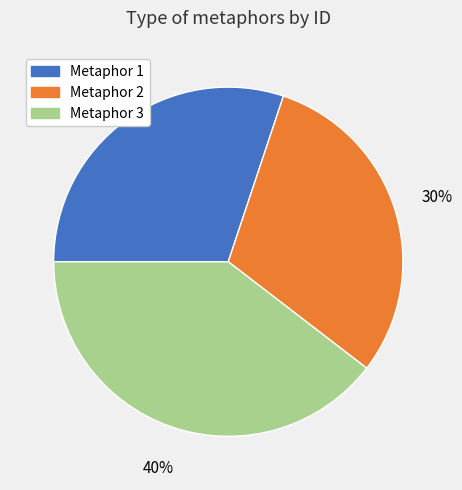

Is there a majority slice in this chart?

No